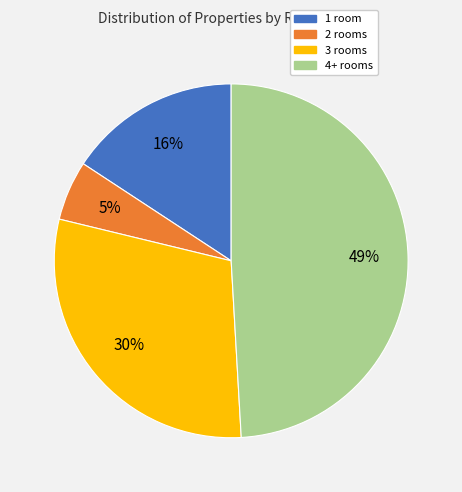

To the nearest percent, what is the difference between the largest and smallest slice percentages?

44%